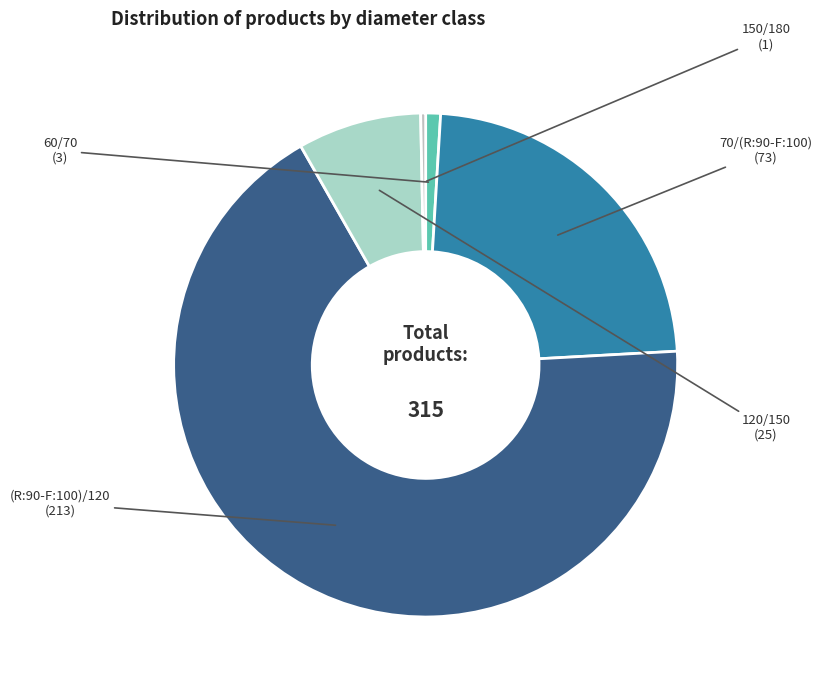

How many slices are in this pie chart?

5